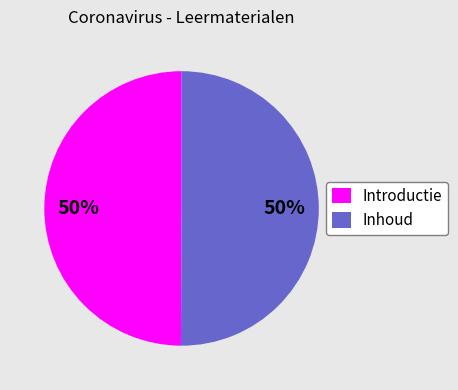

Combined, do Inhoud and Introductie account for over 50%?

Yes